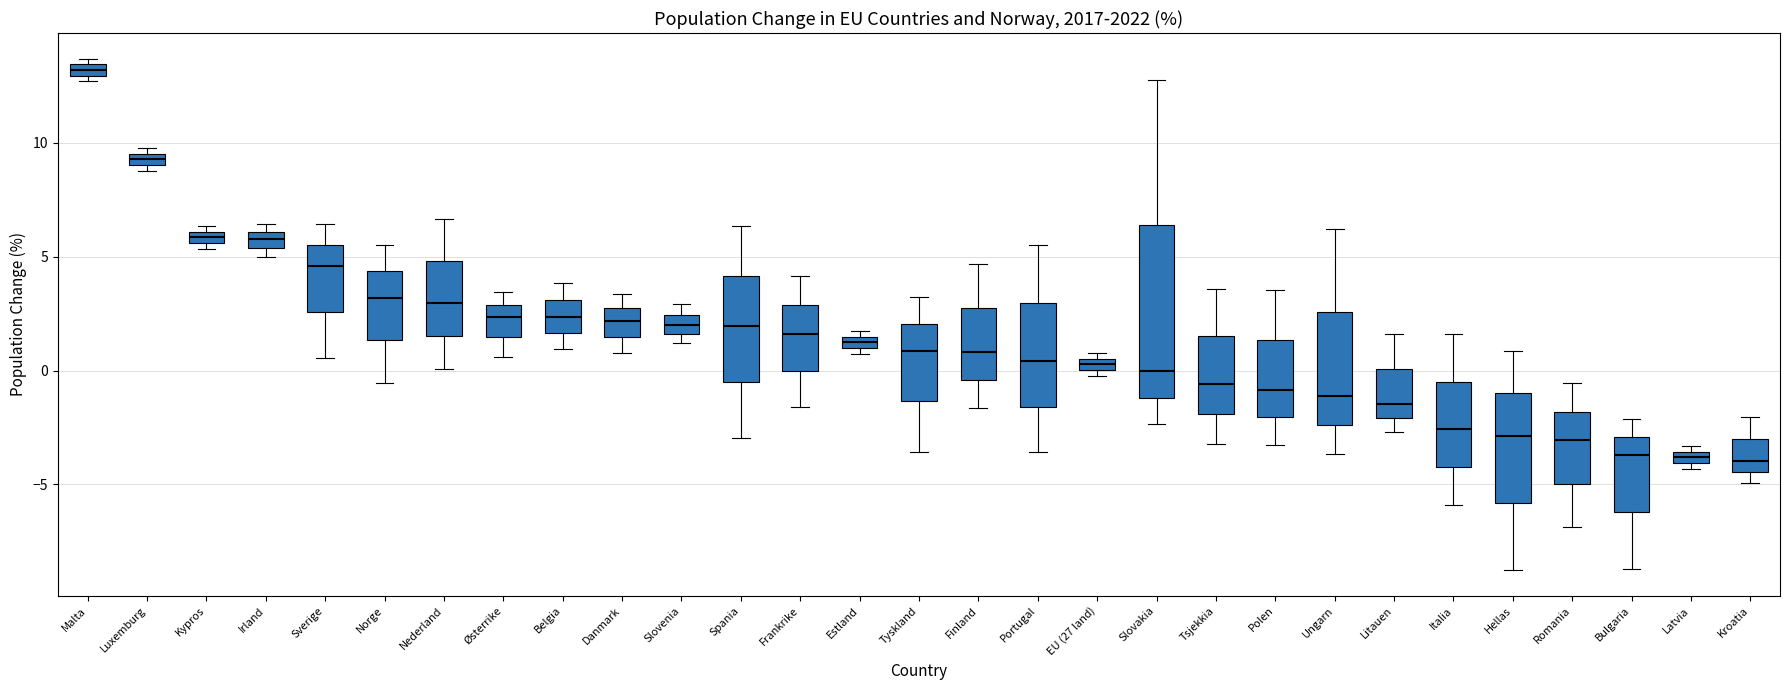

Comparing the boxes themselves (not the whiskers), which one is the tallest?

Slovakia